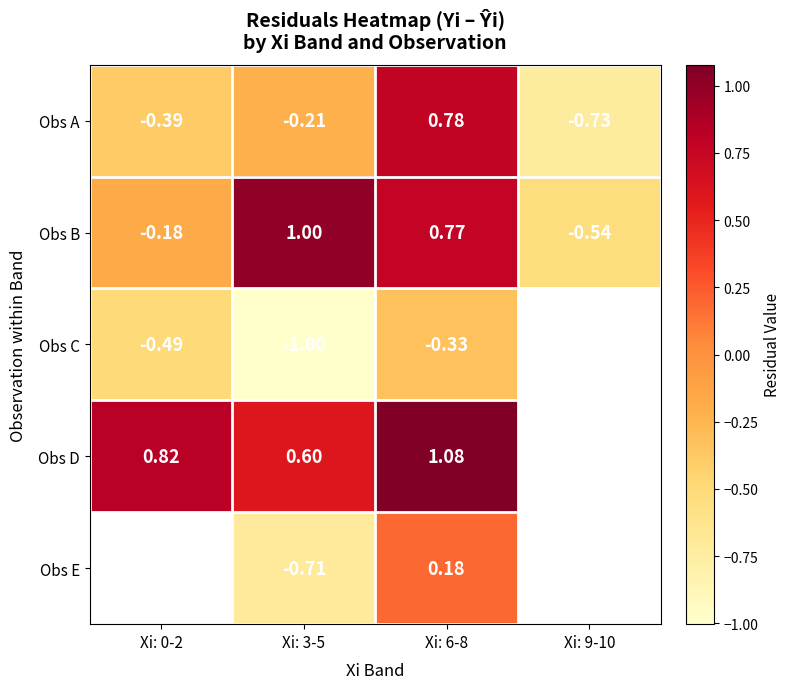

At which label is Obs B closest to 0?

Xi: 0-2